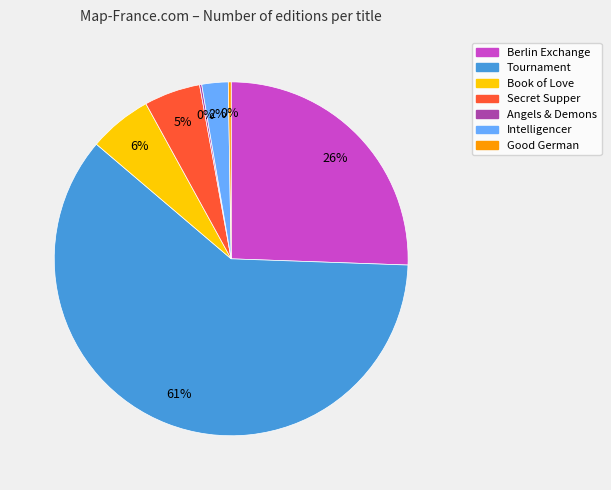

To the nearest percent, what portion does Book of Love represent?

6%